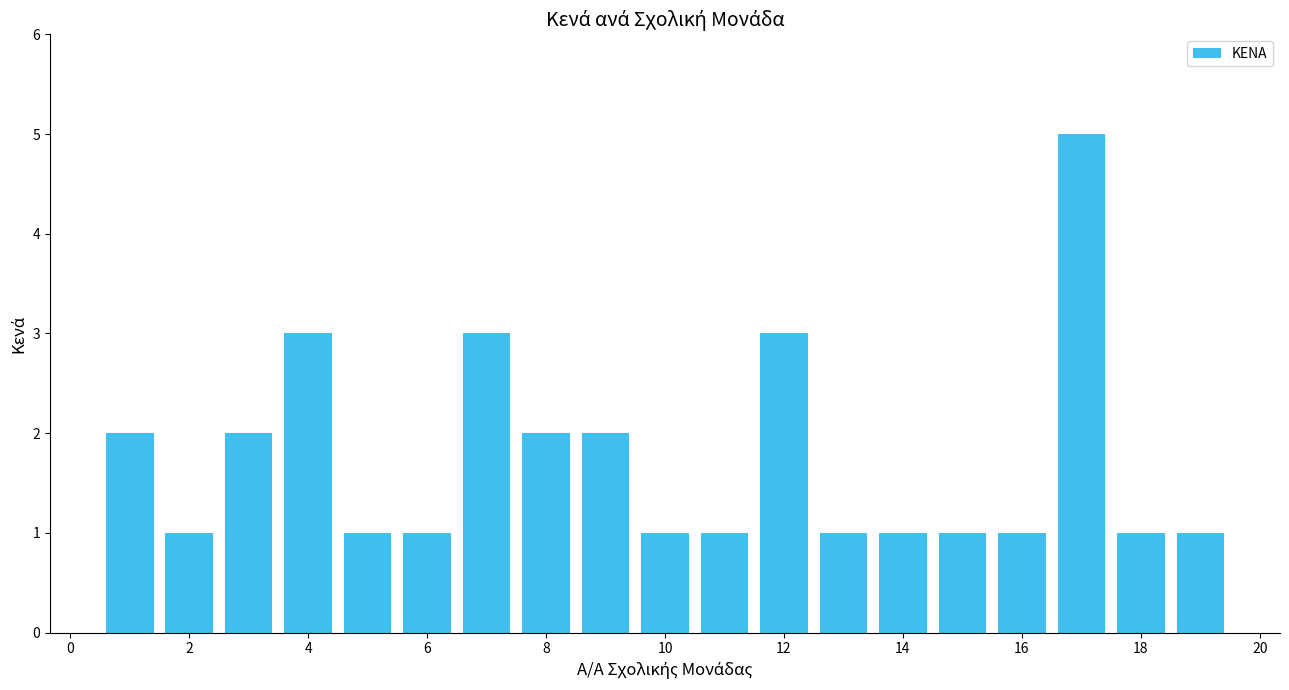

Reading left to right, list all the values displayed in this chart.

2	1	2	3	1	1	3	2	2	1	1	3	1	1	1	1	5	1	1